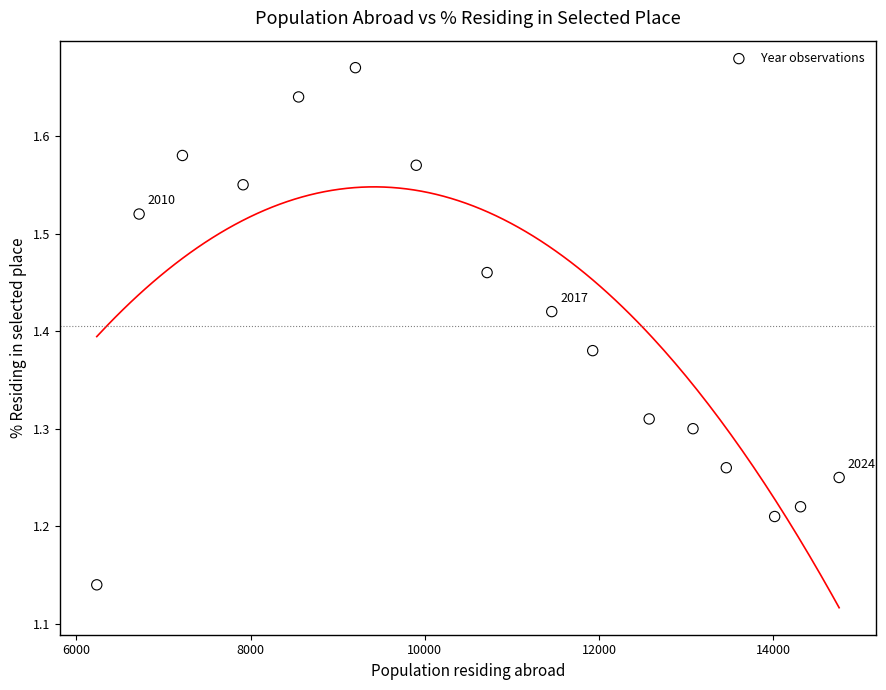

What is the range of X values (max minus min)?

8519.0